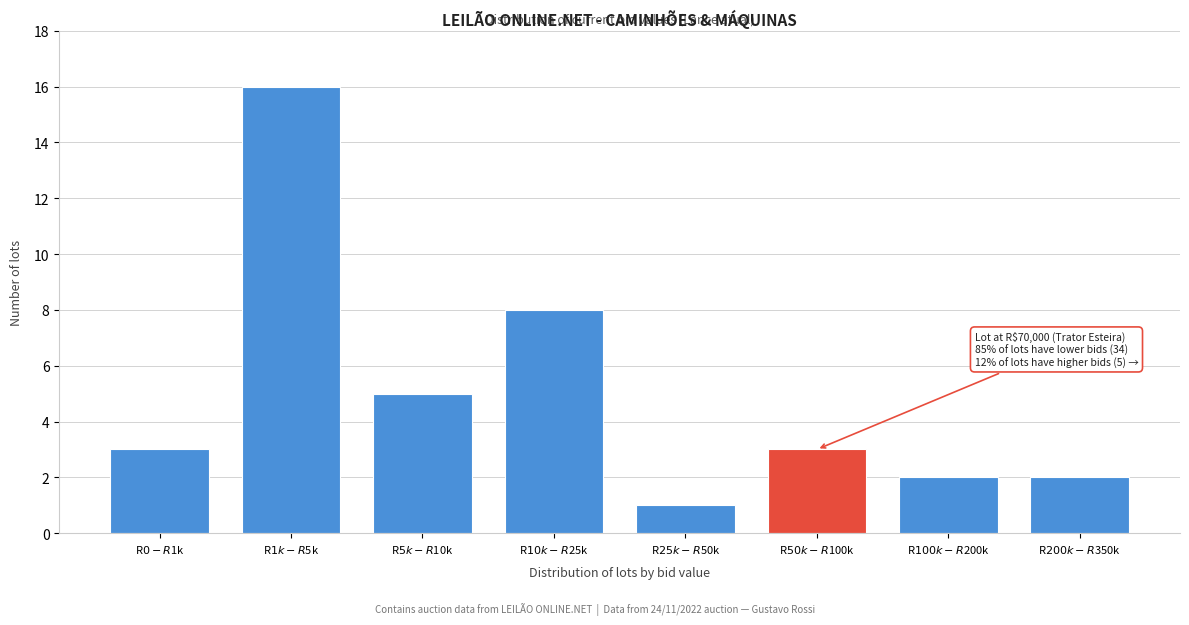

Reading left to right, transcribe all the data shown in this chart.

3	16	5	8	1	3	2	2